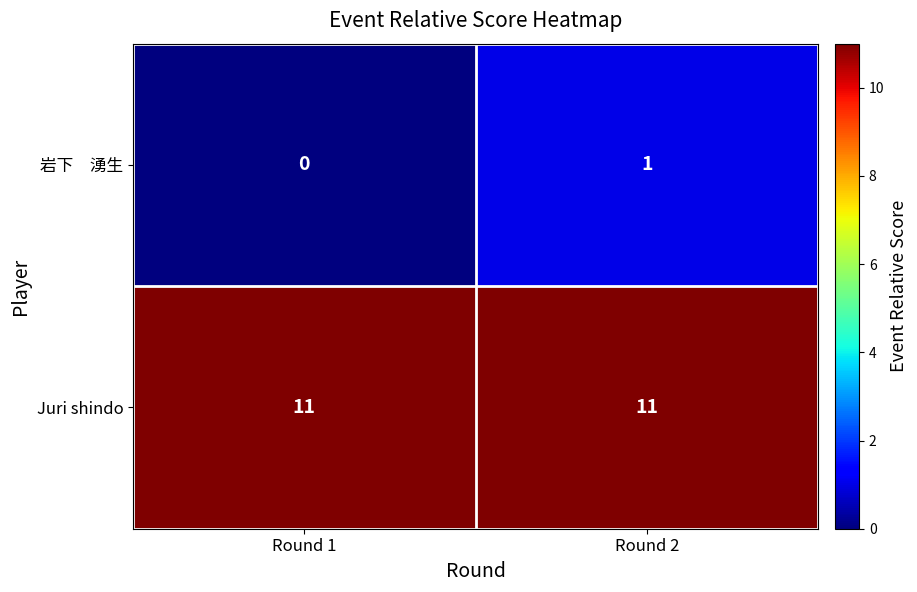

Which series has the largest total across all categories?

Juri shindo